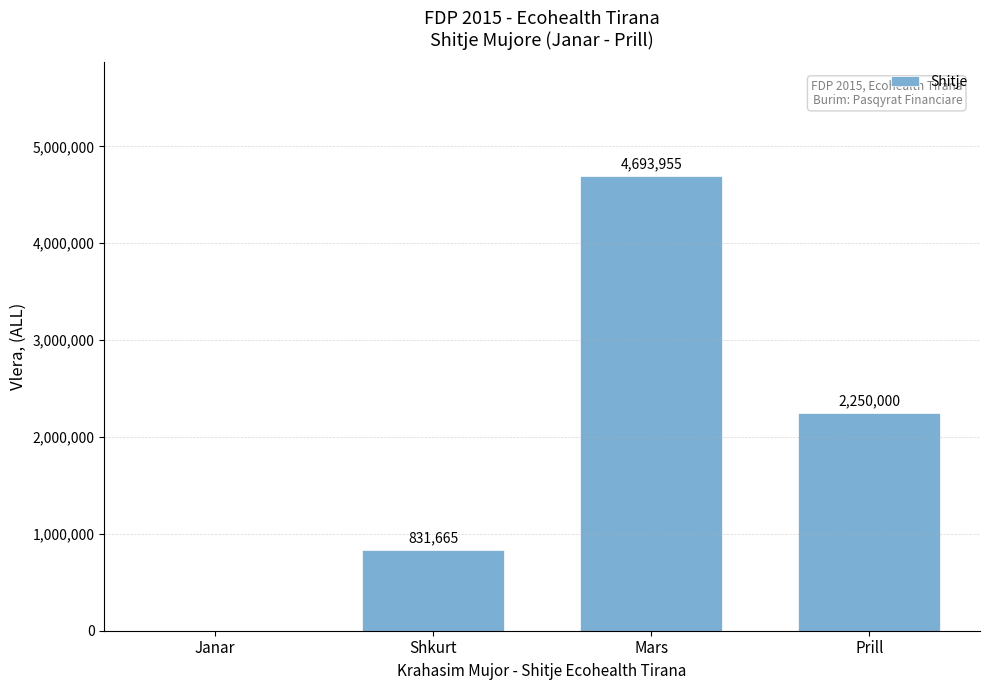

Where does the data first go above 2250000?

Mars